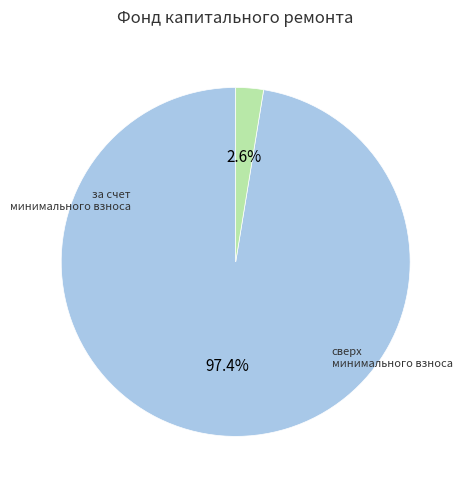

Which slice represents more than half of the pie?

за счет минимального взноса